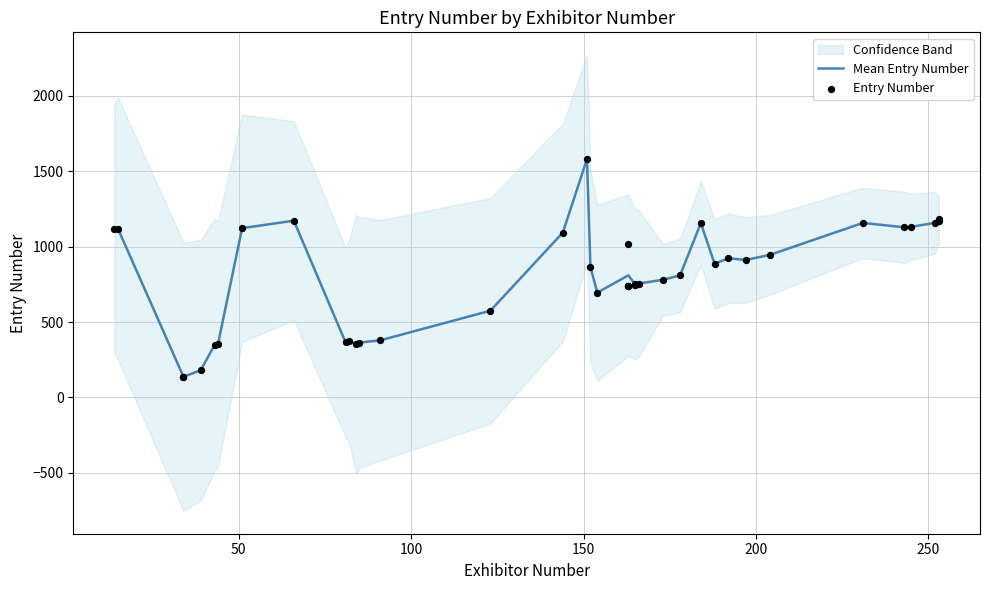

What is the ratio of the value at 34 to the value at 163?

0.2